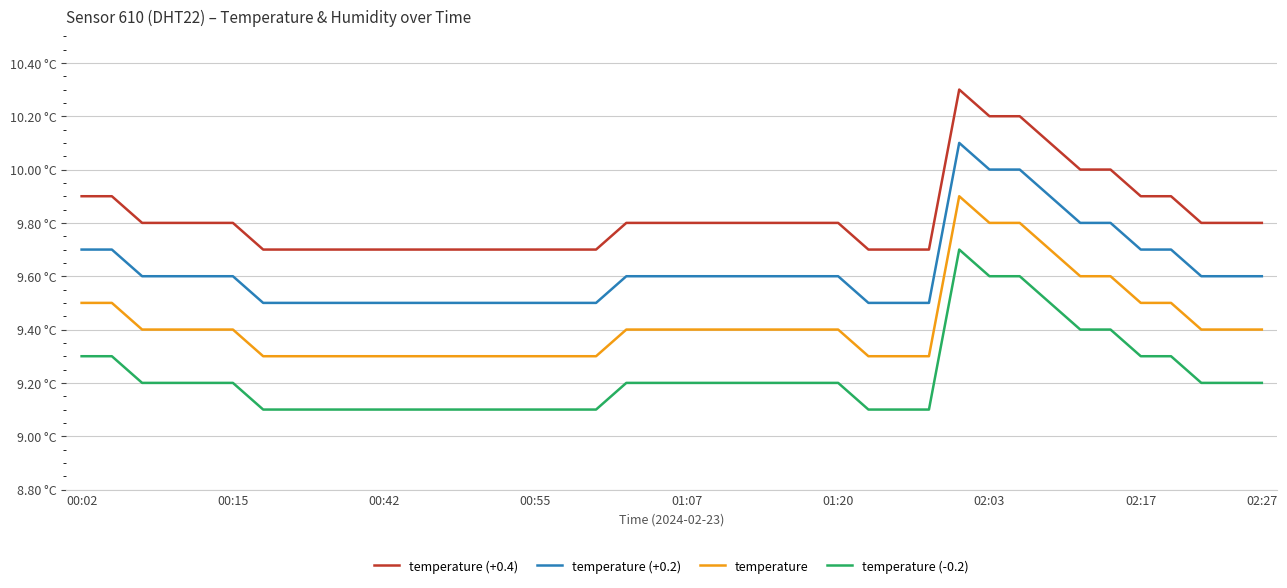

Which series has the largest range (max minus min)?

temperature (+0.4)